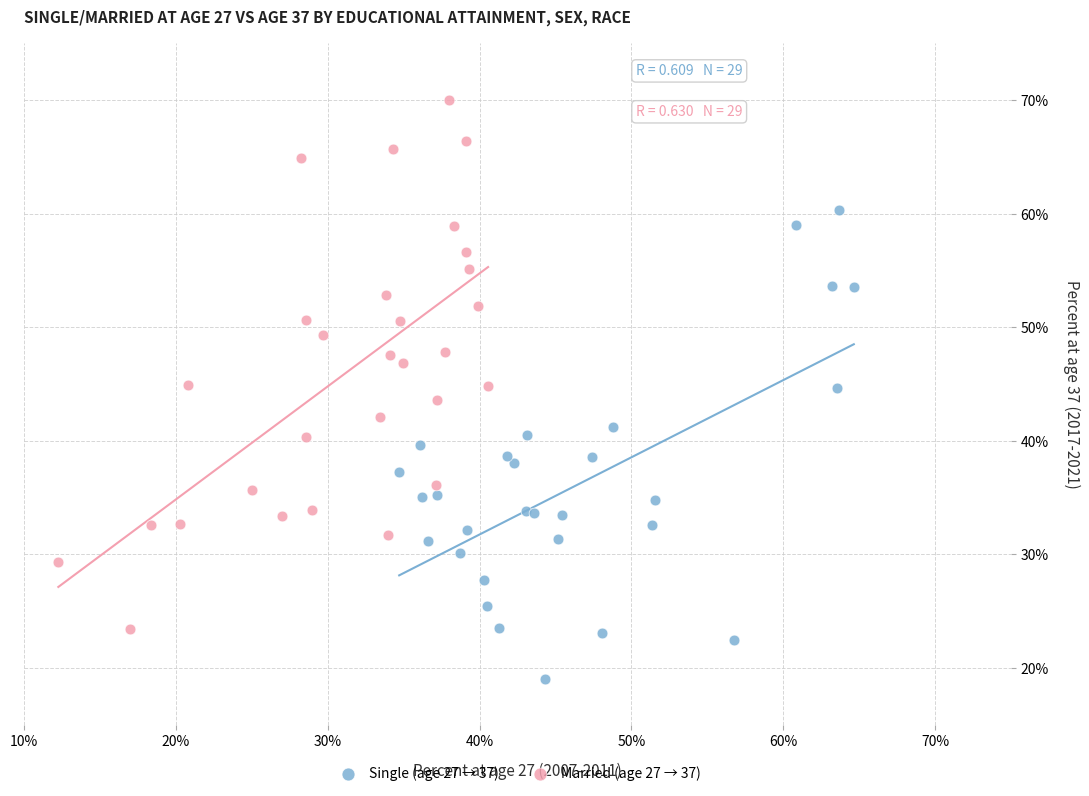

Which series reaches the minimum Y coordinate?

Single (age 27 → 37)